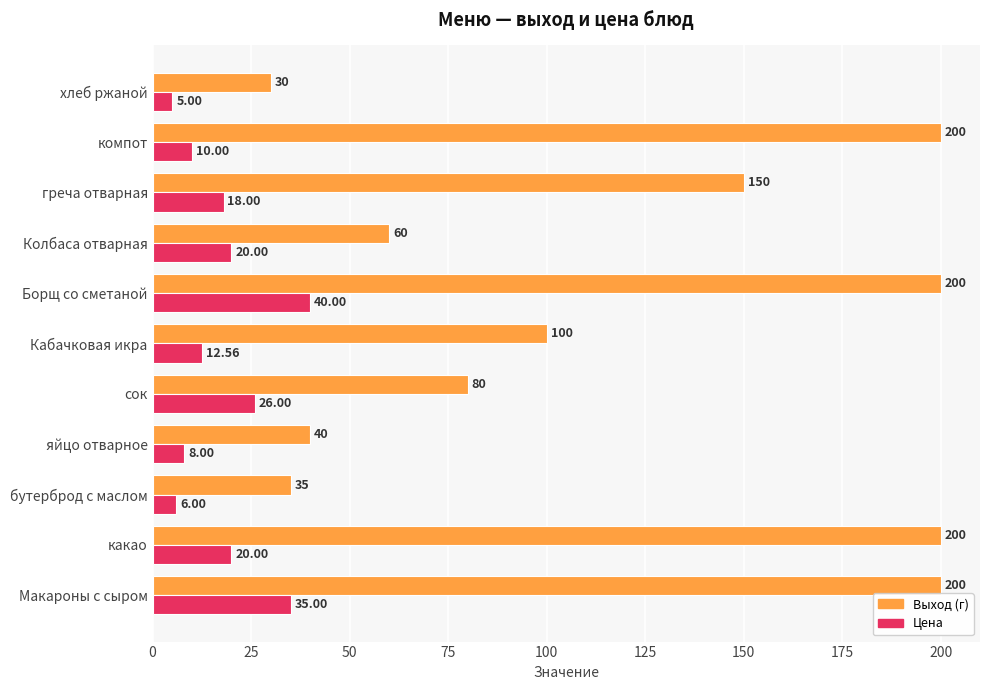

What is the sum of all Выход (г) values?

1295.0